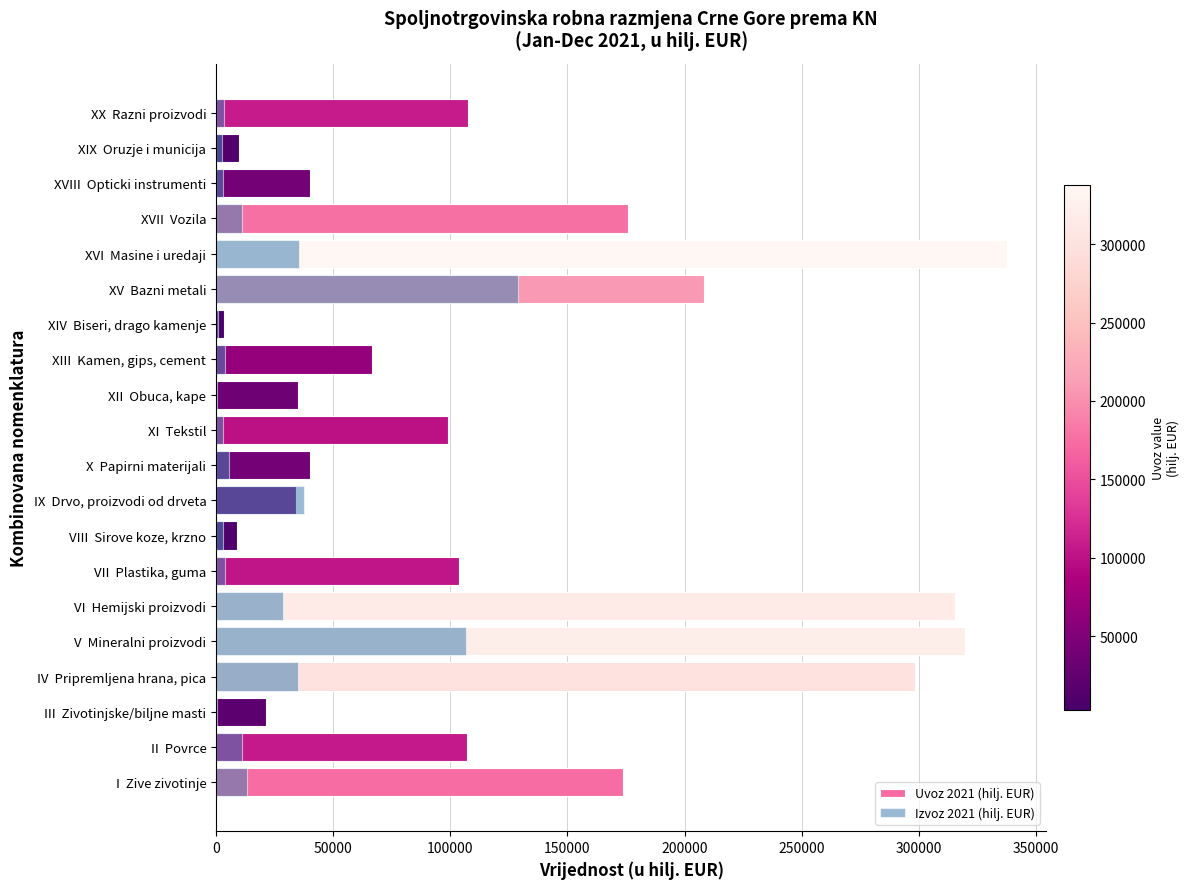

What is the difference between the maximum and minimum values in the Izvoz 2021 (hilj. EUR) series?

128592.8